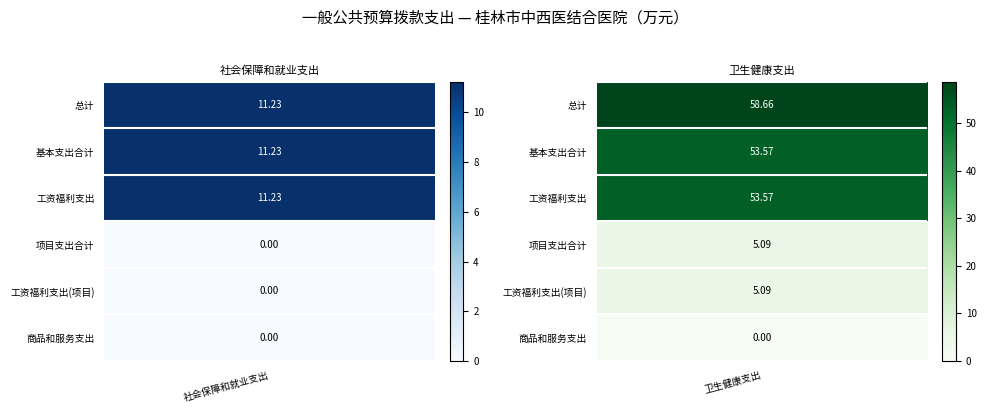

The 社会保障和就业支出 series shows 14.7 at 1. True or false?

False